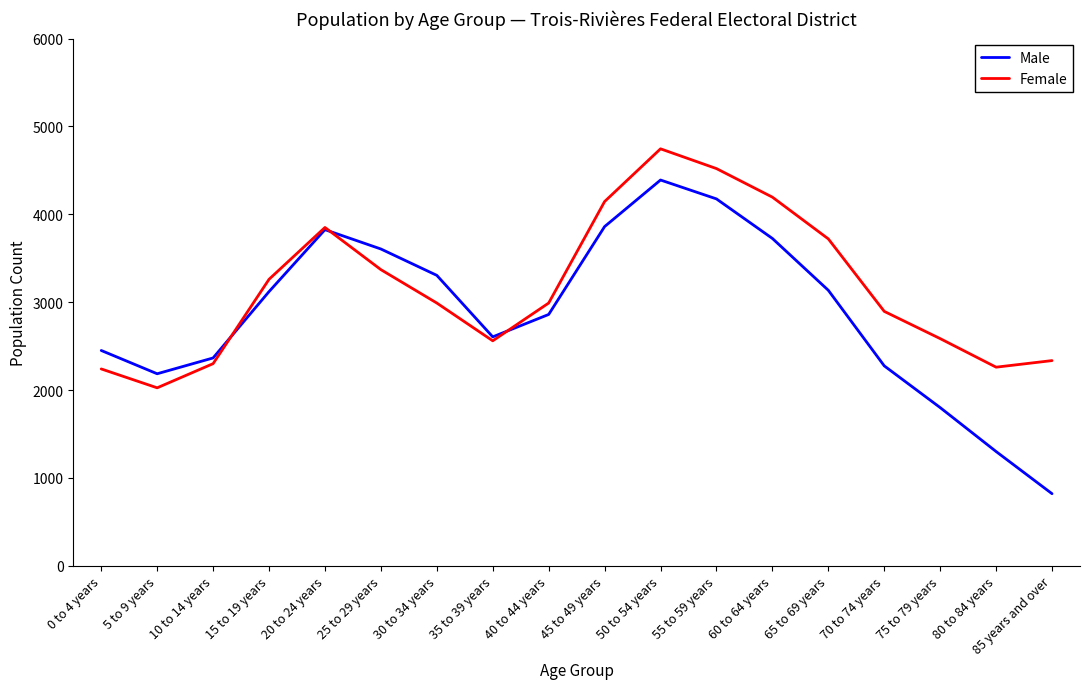

Between 0 to 4 years and 60 to 64 years, which series saw the biggest shift?

Female